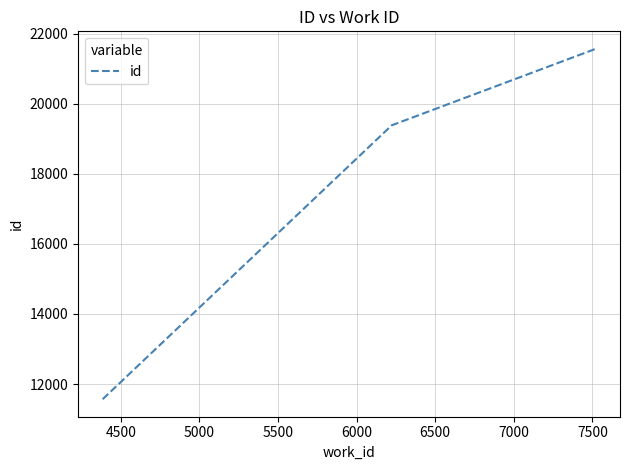

What is the minimum value shown in the chart?

11566